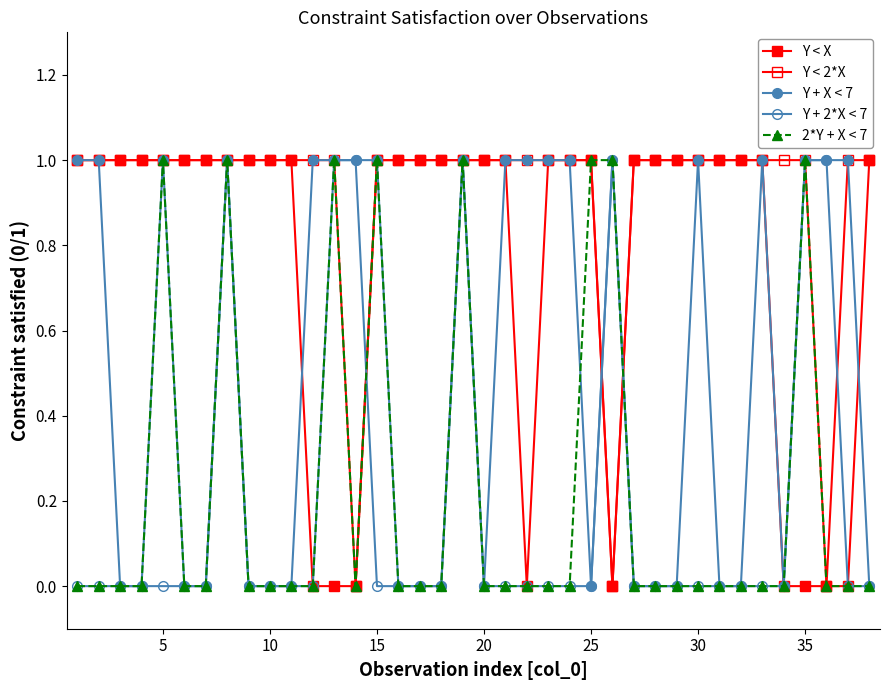

How many distinct data groups are displayed?

5